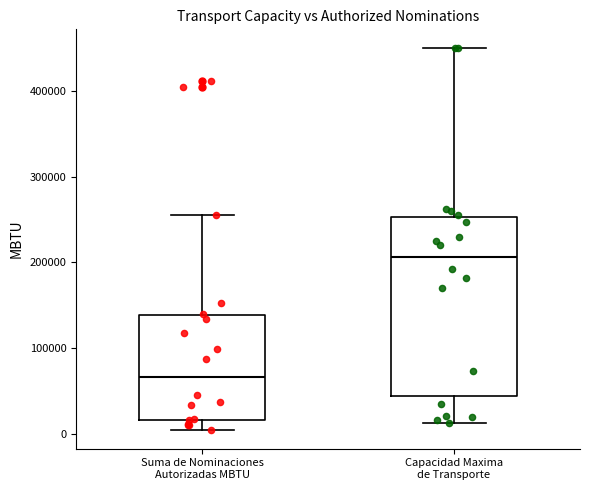

Where is the upper edge of the box for Capacidad Maxima de Transporte on the y-axis? The values are not printed on the chart, so give them approximately, as read against the axis.

250000